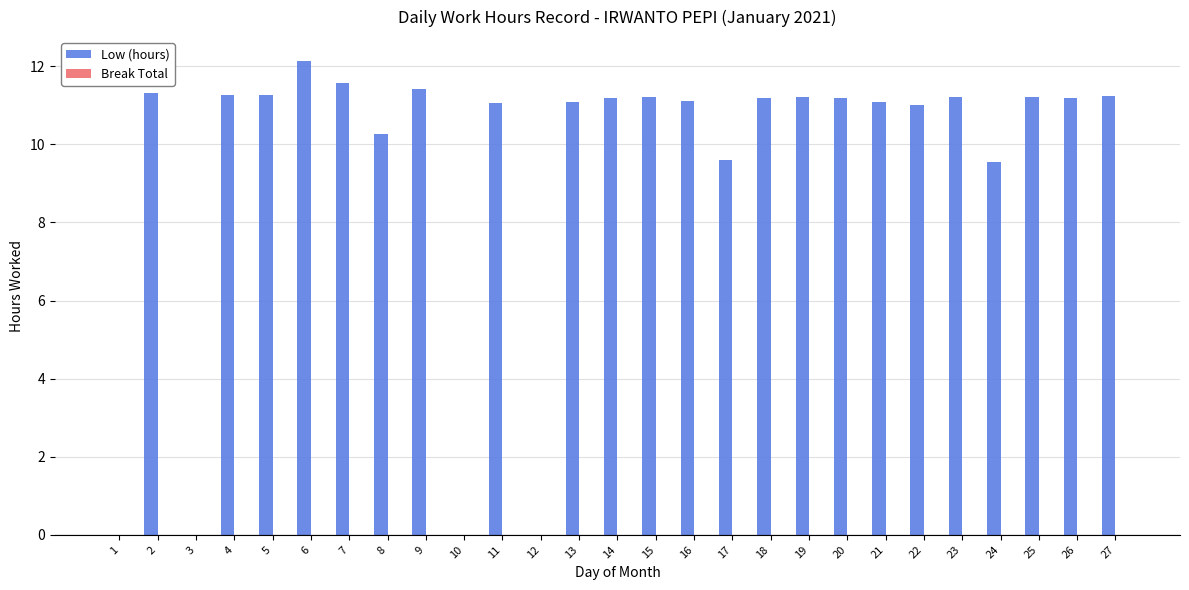

At which category does the chart reach its peak across all series?

6